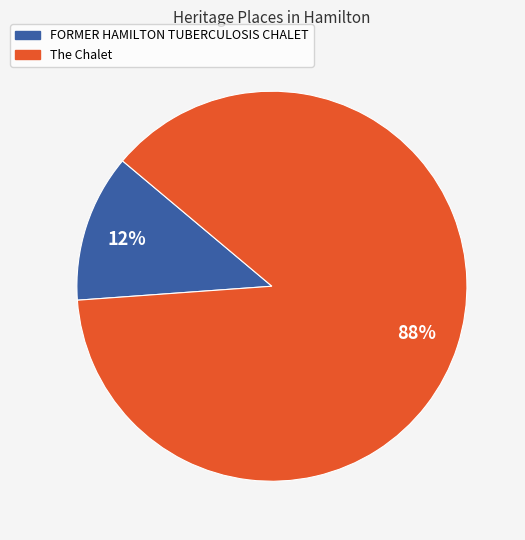

How many slices are in this pie chart?

2